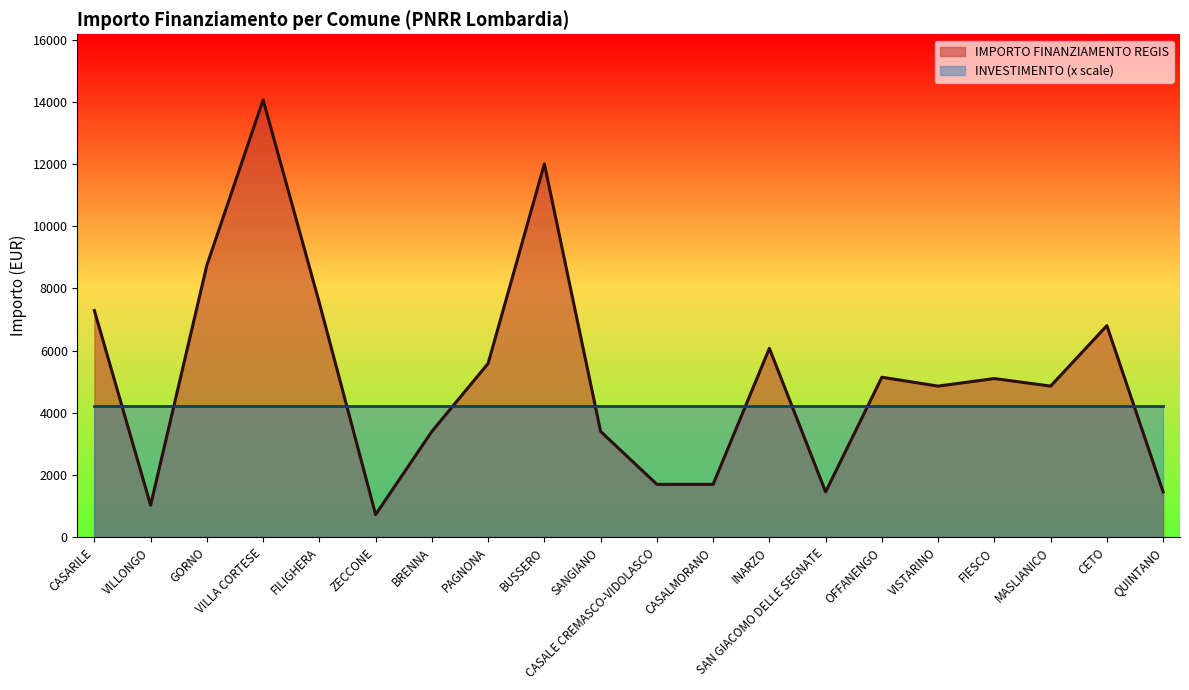

How many data points are less than 5103?

10